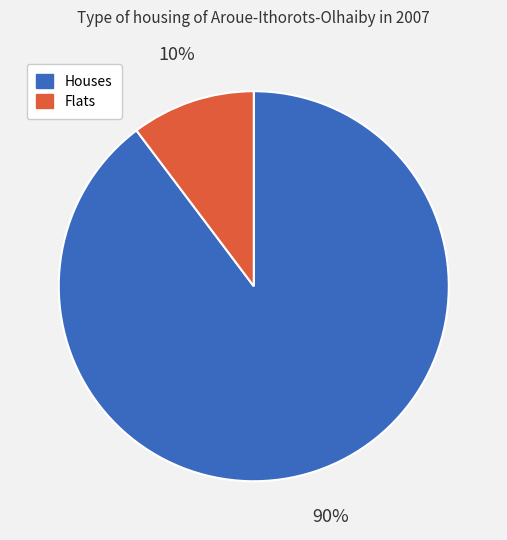

Is there a majority slice in this chart?

Yes